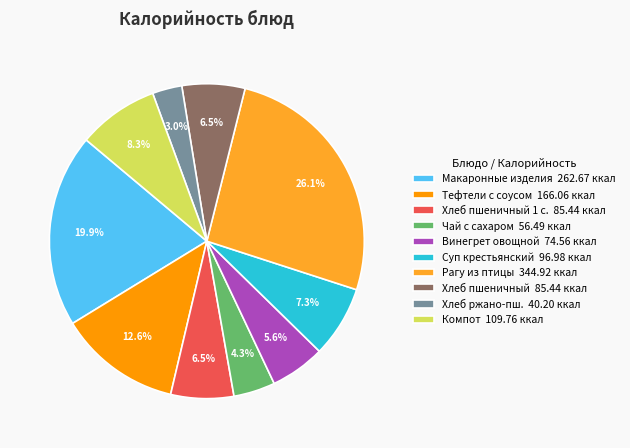

Do Хлеб пшеничный 1 с. 85.44 ккал and Винегрет овощной 74.56 ккал together represent more than half of the pie?

No